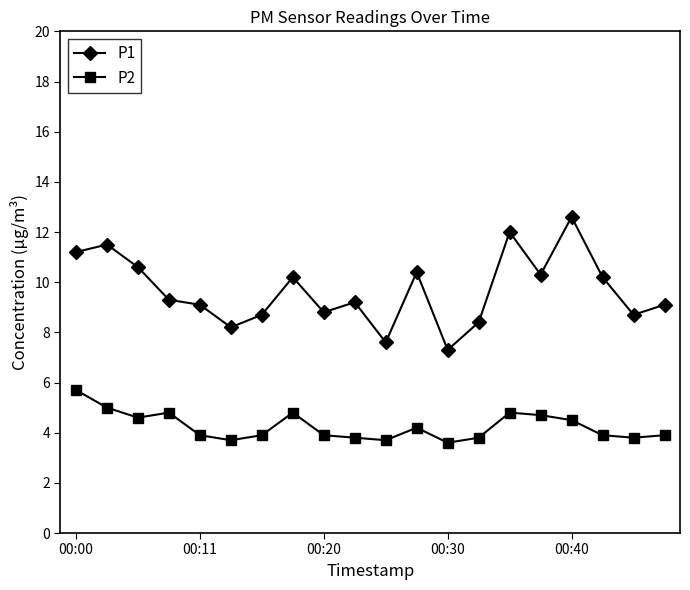

Which series has the largest range (max minus min)?

P1